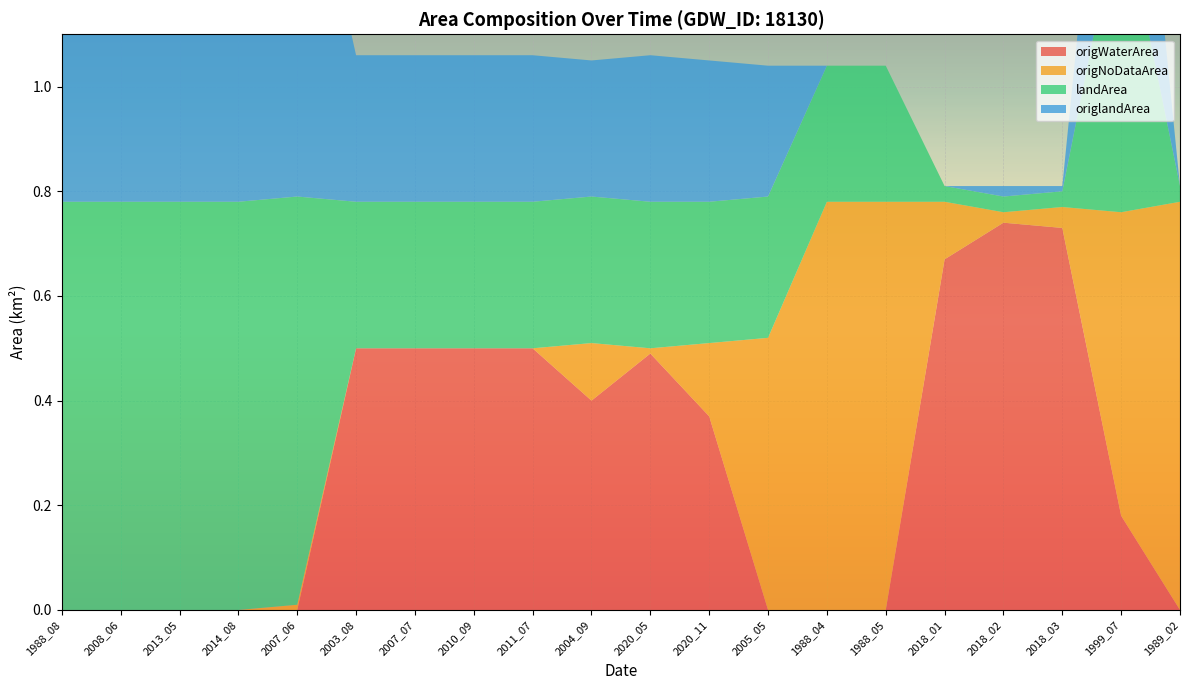

Reading left to right, transcribe all the data shown in this chart.

origWaterArea: 0.0	0.0	0.0	0.0	0.0	0.5	0.5	0.5	0.5	0.4	0.5	0.4	0.0	0.0	0.0	0.7	0.7	0.7	0.2	0.0
origNoDataArea: 0.0	0.0	0.0	0.0	0.0	0.0	0.0	0.0	0.0	0.1	0.0	0.1	0.5	0.8	0.8	0.1	0.0	0.0	0.6	0.8
landArea: 0.8	0.8	0.8	0.8	0.8	0.3	0.3	0.3	0.3	0.3	0.3	0.3	0.3	0.3	0.3	0.0	0.0	0.0	0.6	0.0
origlandArea: 0.8	0.8	0.8	0.8	0.8	0.3	0.3	0.3	0.3	0.3	0.3	0.3	0.2	0.0	0.0	0.0	0.0	0.0	0.6	0.0